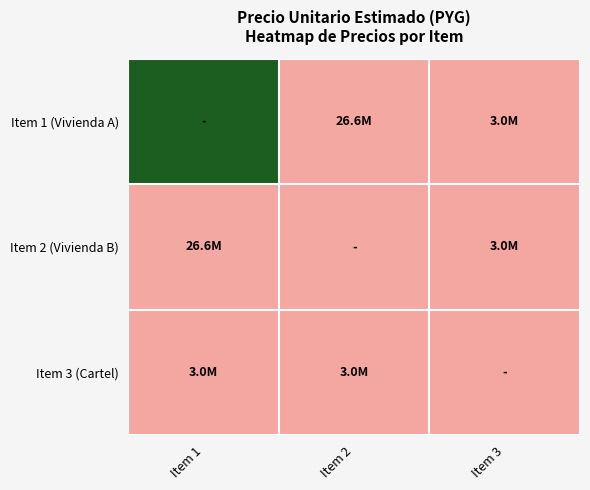

What is the difference between the highest and lowest values at Item 1?

2913245995